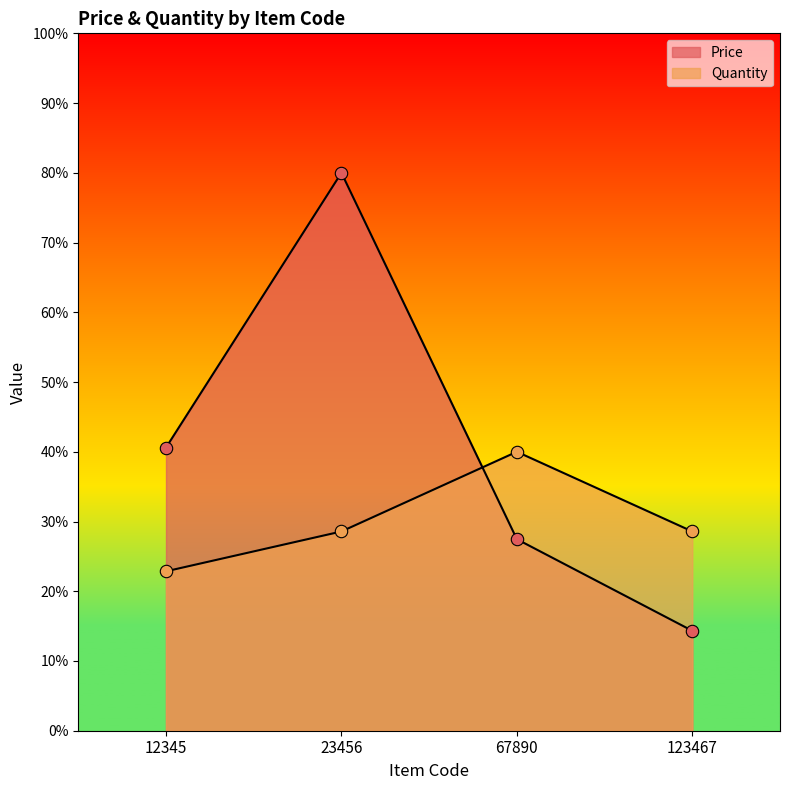

What is the total value across all series at 123467?

42.9